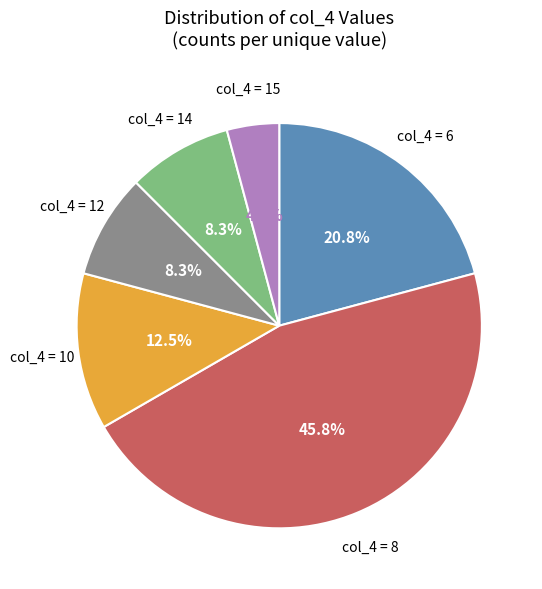

Is there a majority slice in this chart?

No